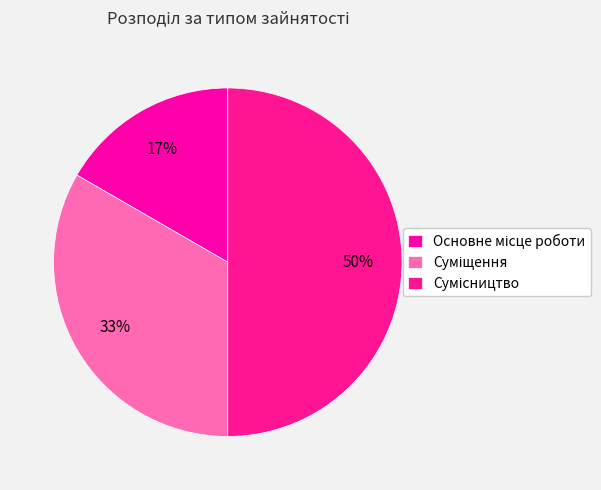

True or false: Основне місце роботи accounts for 17% of the total.

True